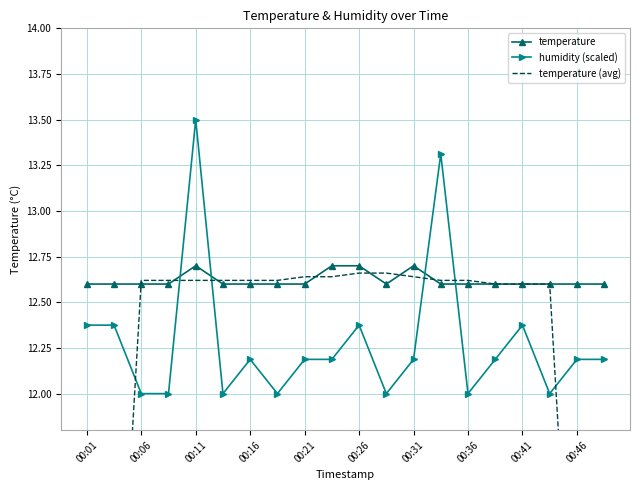

Reading right to left, extract all data points from this chart.

temperature: 12.6	12.6	12.6	12.6	12.6	12.6	12.6	12.7	12.6	12.7	12.7	12.6	12.6	12.6	12.6	12.7	12.6	12.6	12.6	12.6
humidity (scaled): 12.2	12.2	12.0	12.4	12.2	12.0	13.3	12.2	12.0	12.4	12.2	12.2	12.0	12.2	12.0	13.5	12.0	12.0	12.4	12.4
temperature (avg): 7.6	10.1	12.6	12.6	12.6	12.6	12.6	12.6	12.7	12.7	12.6	12.6	12.6	12.6	12.6	12.6	12.6	12.6	10.1	7.6